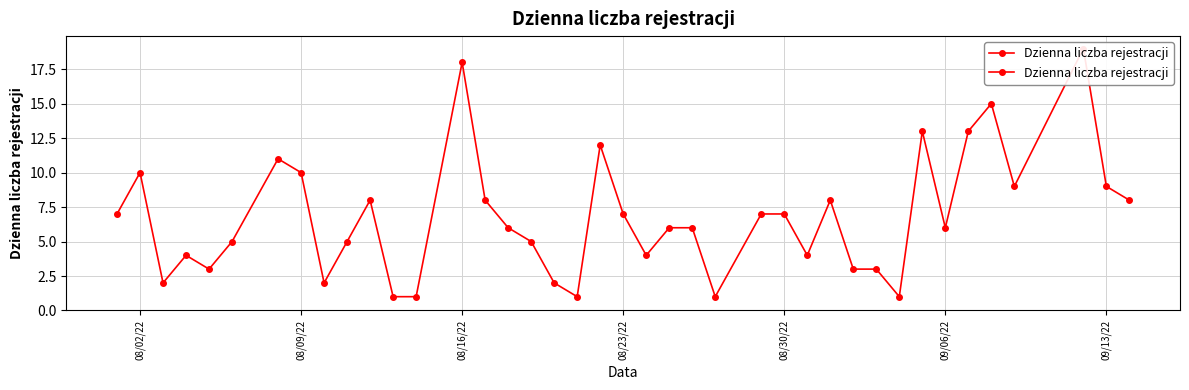

How many lines are shown in the chart?

1